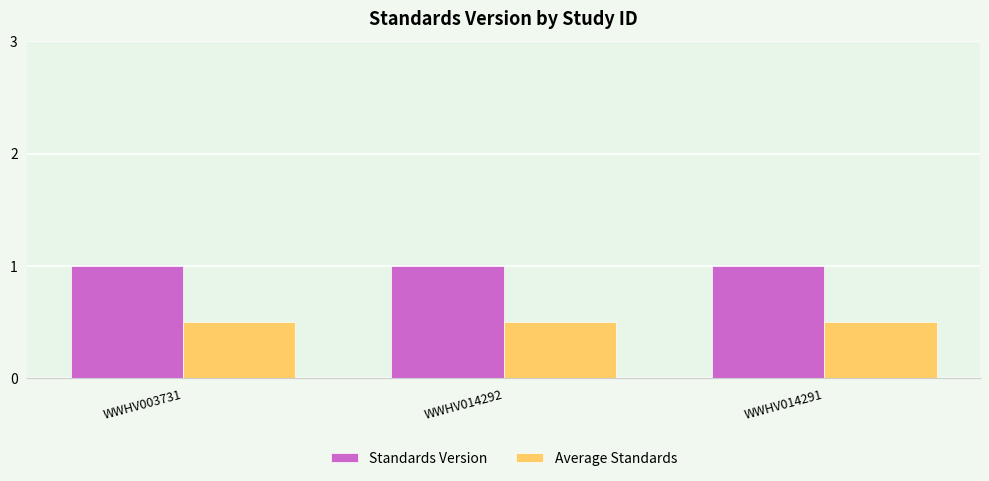

What is the average value of the Average Standards series?

0.5